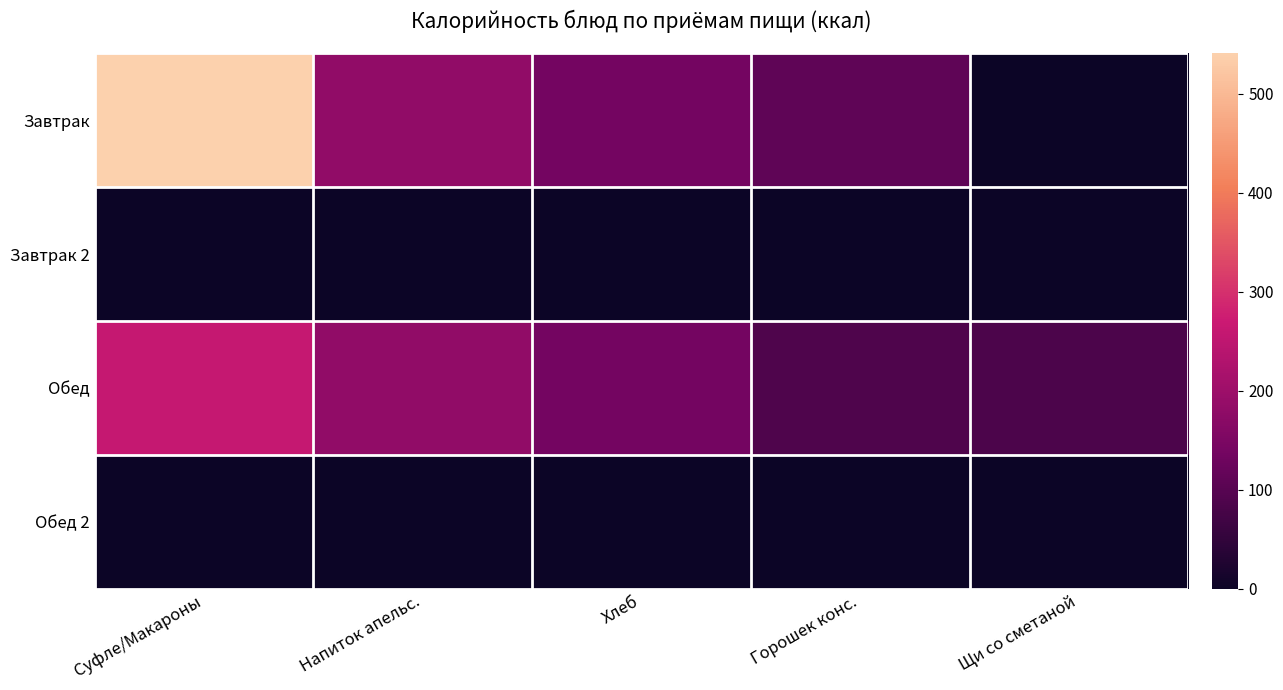

Reading right to left, transcribe all the data shown in this chart.

Завтрак: Щи со сметаной=0	Горошек конс.=110	Хлеб=138	Напиток апельс.=182	Суфле/Макароны=541
Завтрак 2: Щи со сметаной=0	Горошек конс.=0	Хлеб=0	Напиток апельс.=0	Суфле/Макароны=0
Обед: Щи со сметаной=86	Горошек конс.=90	Хлеб=138	Напиток апельс.=182	Суфле/Макароны=260
Обед 2: Щи со сметаной=0	Горошек конс.=0	Хлеб=0	Напиток апельс.=0	Суфле/Макароны=0